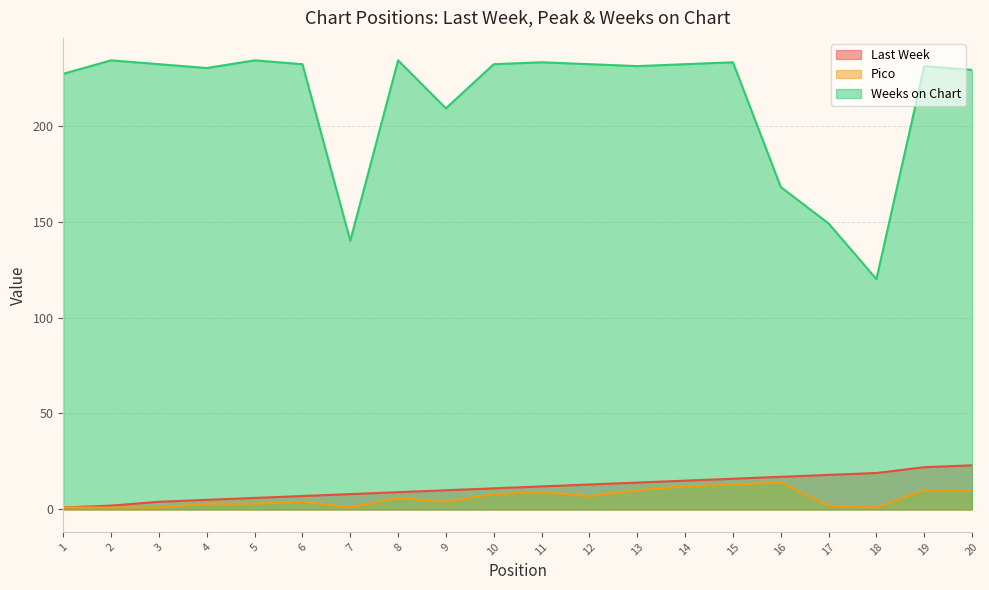

At 4, list the series in order from smallest to largest.

Pico, Last Week, Weeks on Chart